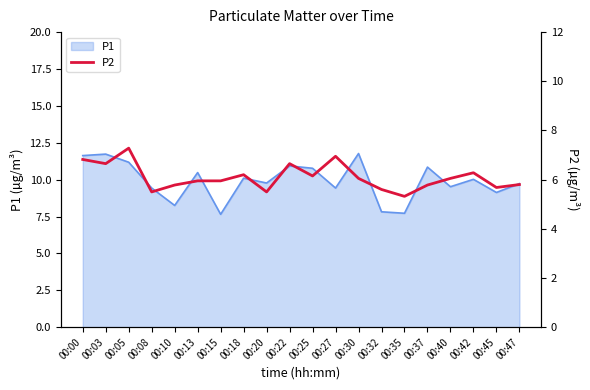

How many points are lower than both their immediate neighbors (excluding endpoints)?

6